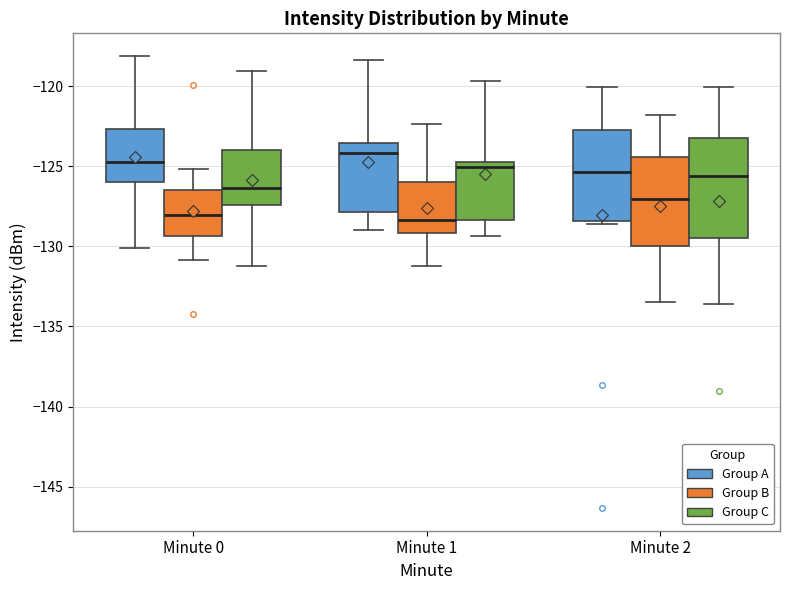

Comparing the boxes themselves (not the whiskers), which one is the tallest?

Minute 2 (Group C)